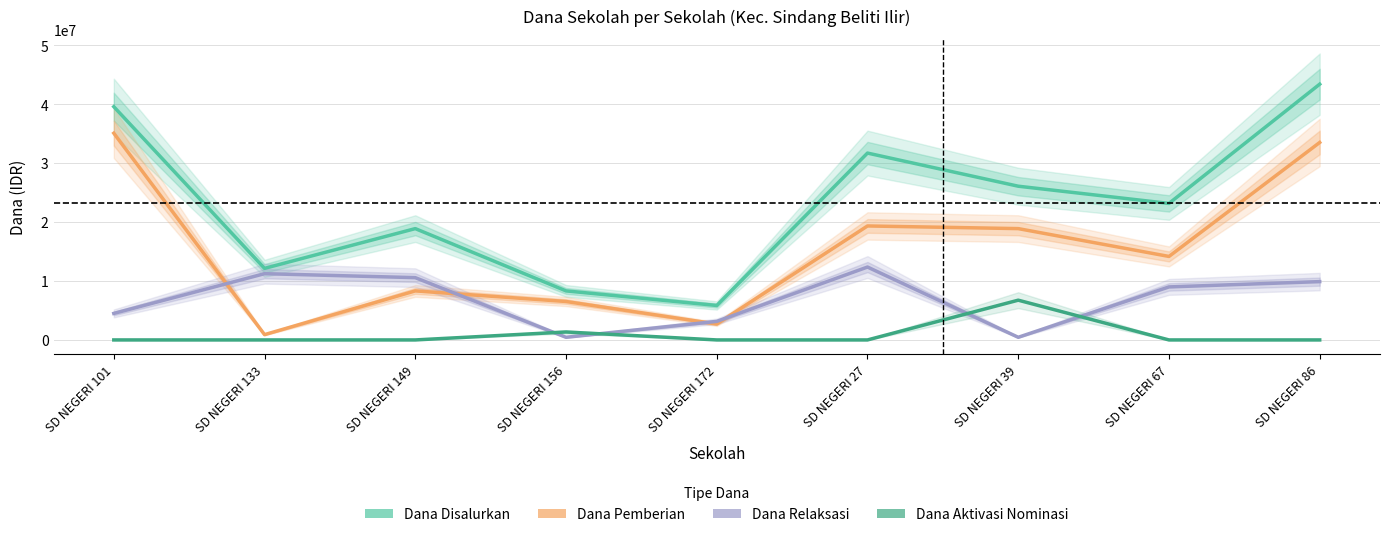

Which label corresponds to the largest value in the chart?

SD NEGERI 86